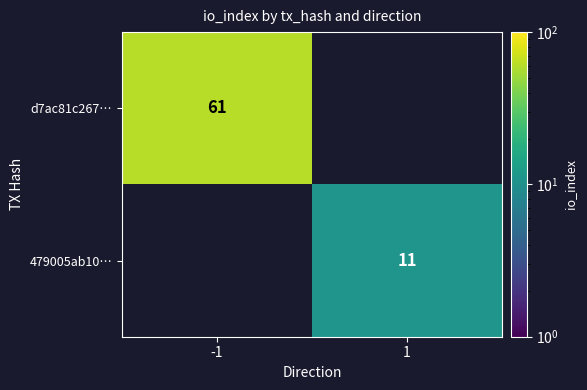

The 479005ab10… series shows 11.0 at 1. True or false?

True